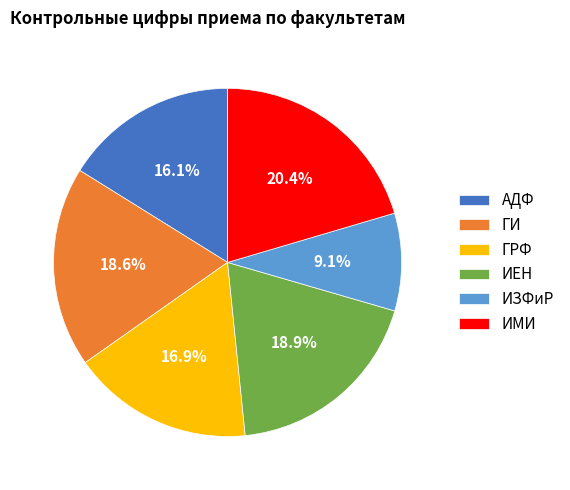

Which slice is the smallest?

ИЗФиР